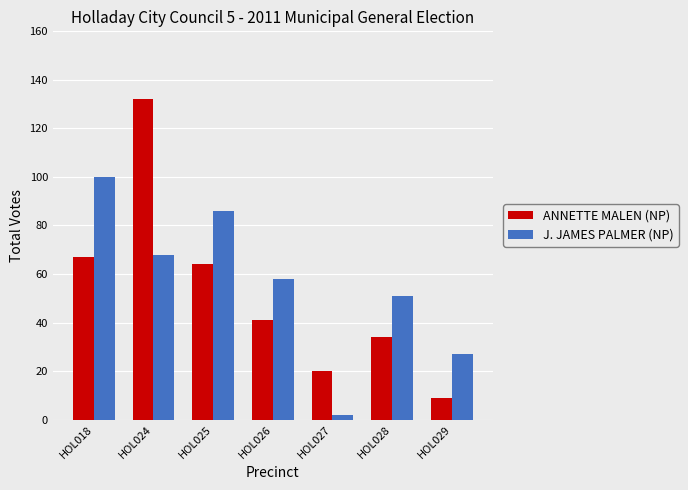

Is the value of ANNETTE MALEN (NP) at HOL025 greater than the value of J. JAMES PALMER (NP) at HOL026?

Yes